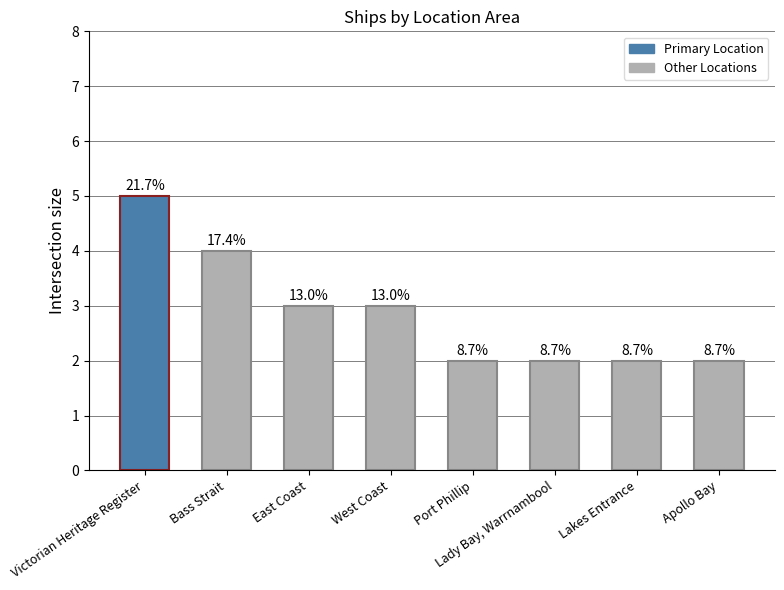

Does the chart contain stacked bars?

No